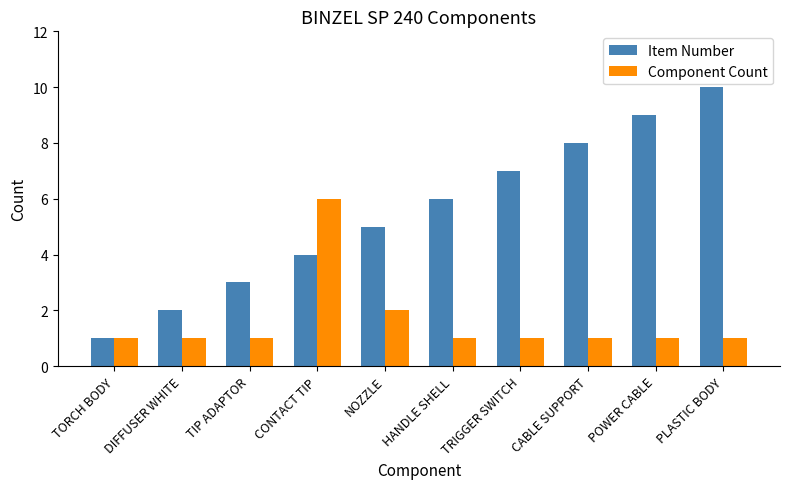

Rank the series at DIFFUSER WHITE from highest to lowest value.

Item Number, Component Count